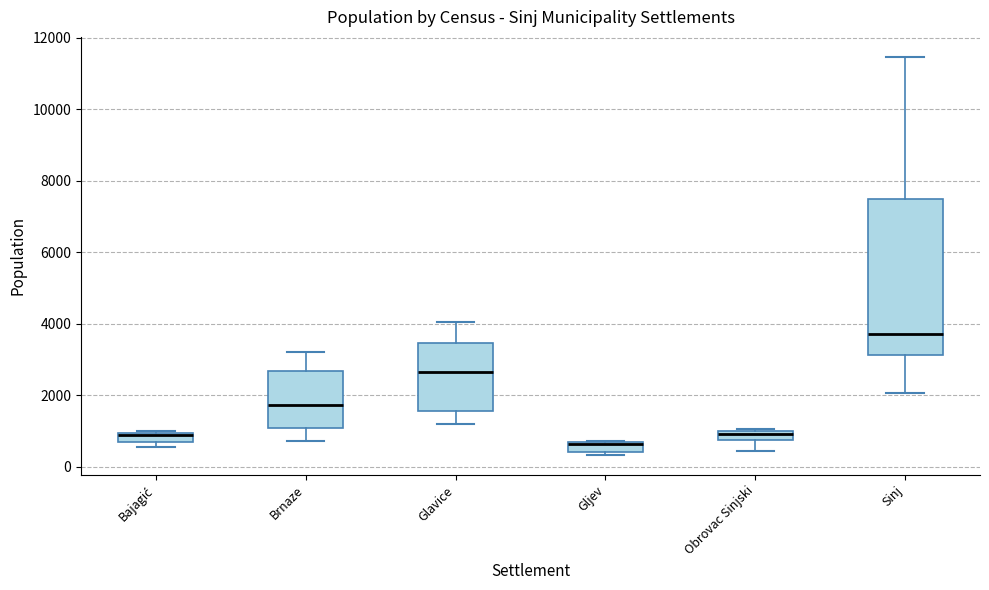

Where is the upper edge of the box for Gljev on the y-axis? The values are not printed on the chart, so give them approximately, as read against the axis.

600